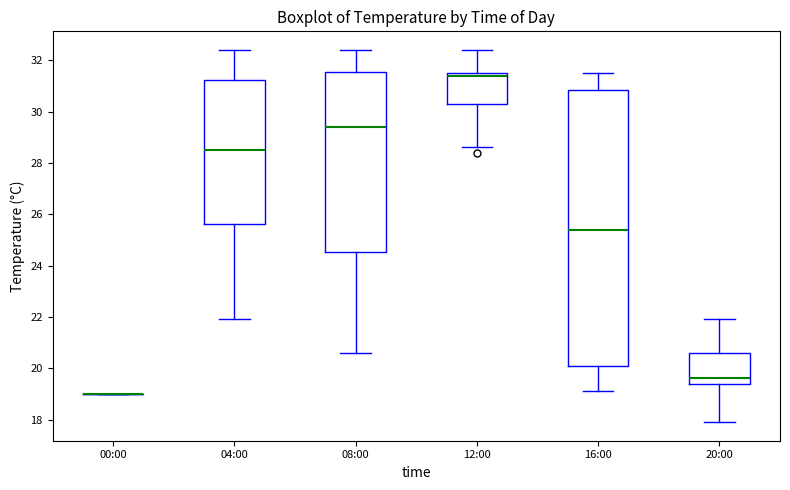

Comparing the boxes themselves (not the whiskers), which one is the tallest?

16:00